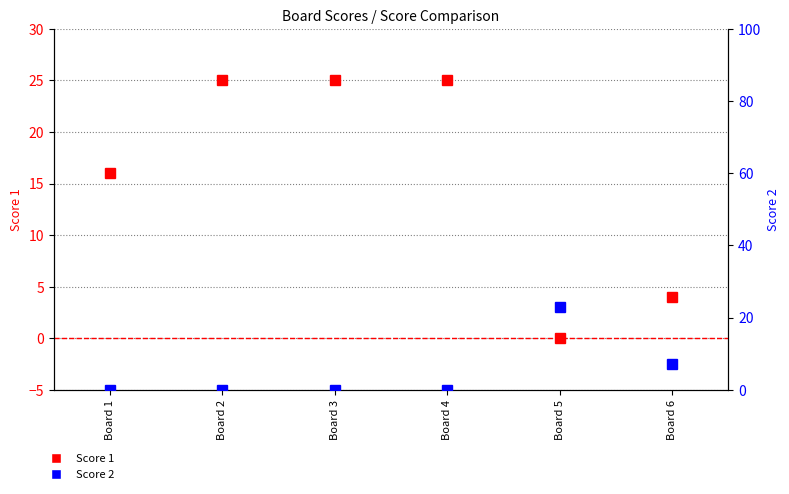

Reading right to left, transcribe all the data shown in this chart.

Score 1: Board 6=4	Board 5=0	Board 4=25	Board 3=25	Board 2=25	Board 1=16
Score 2: Board 6=7	Board 5=23	Board 4=0	Board 3=0	Board 2=0	Board 1=0